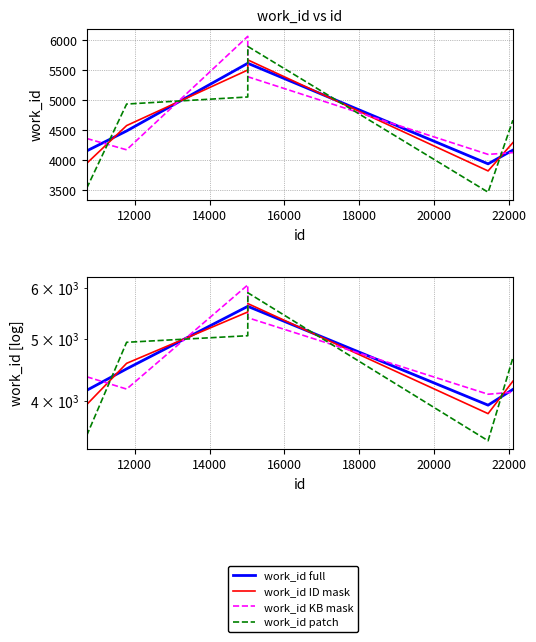

What is the value of the work_id KB mask point at the 2nd from the left?

4172.0